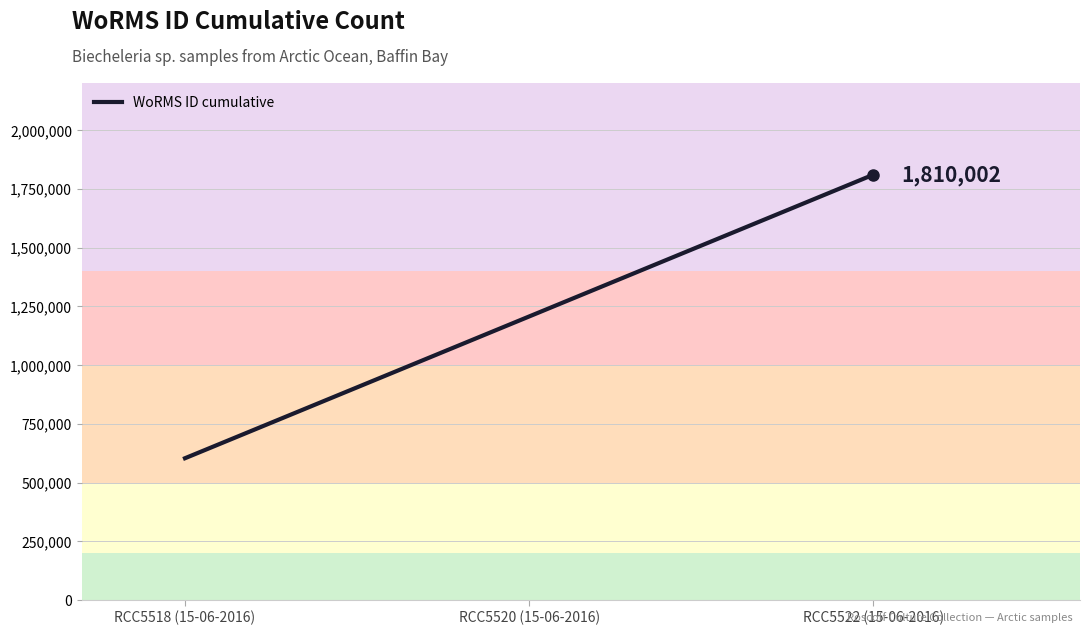

What is the maximum value shown in the chart?

1810002